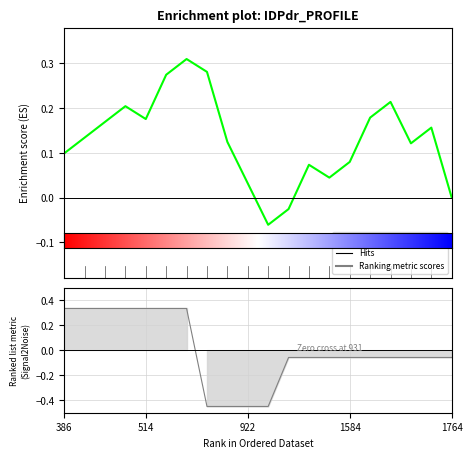

What is the greatest value displayed?

0.3